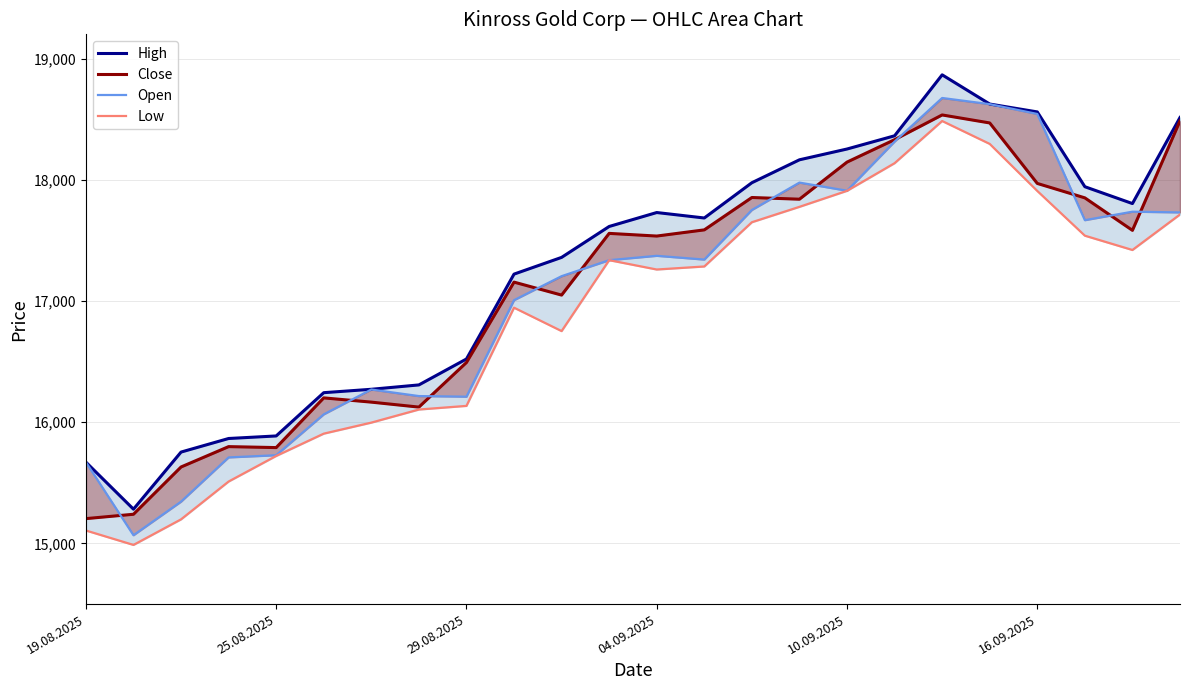

What is the difference between the second highest and second lowest values in the High series?

2954